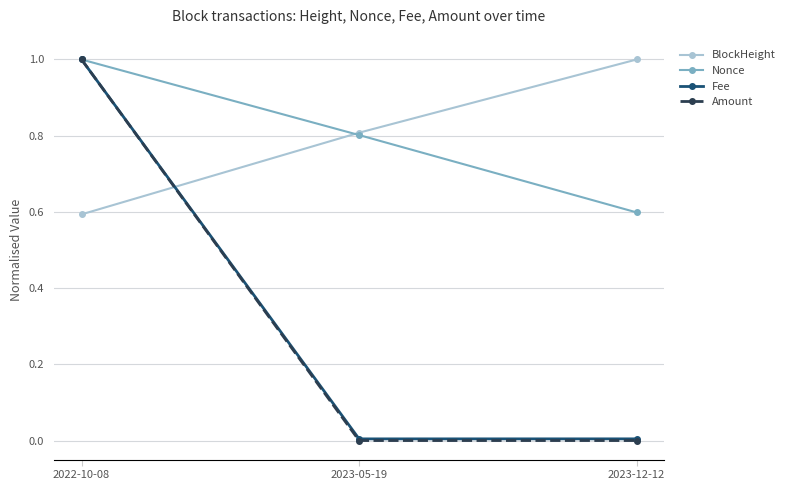

The value of Nonce at 2022-10-08 is 0.4. True or false?

False